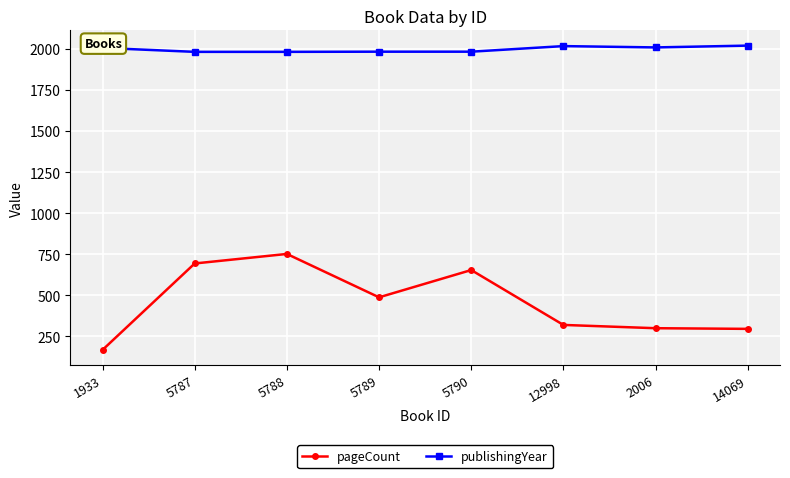

What is the difference between the highest and lowest values at 5788?

1230